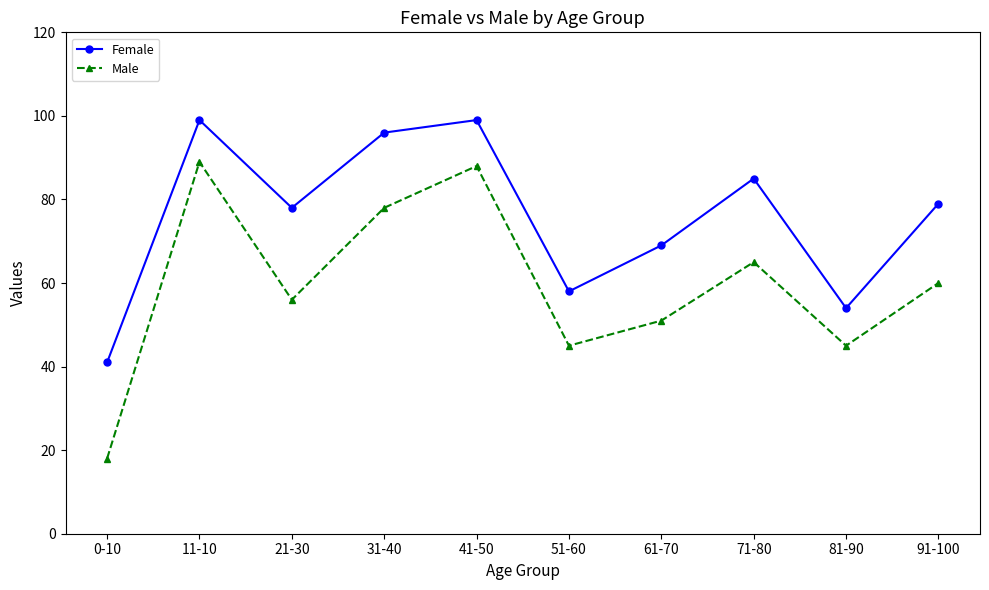

At which label does Female first exceed 79?

11-10